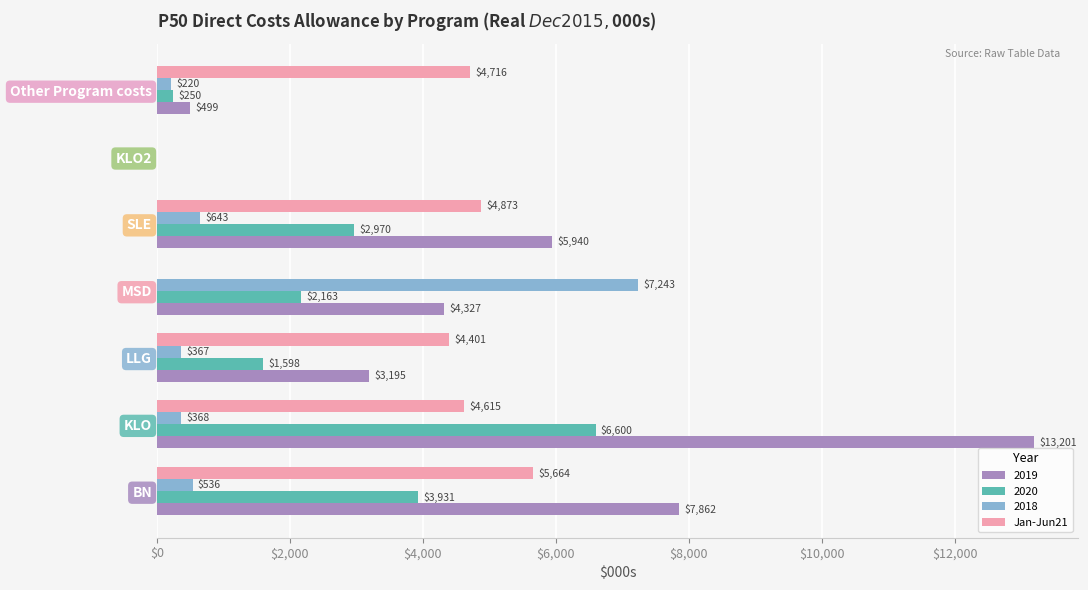

The 2020 series shows 3525.4 at KLO2. True or false?

False